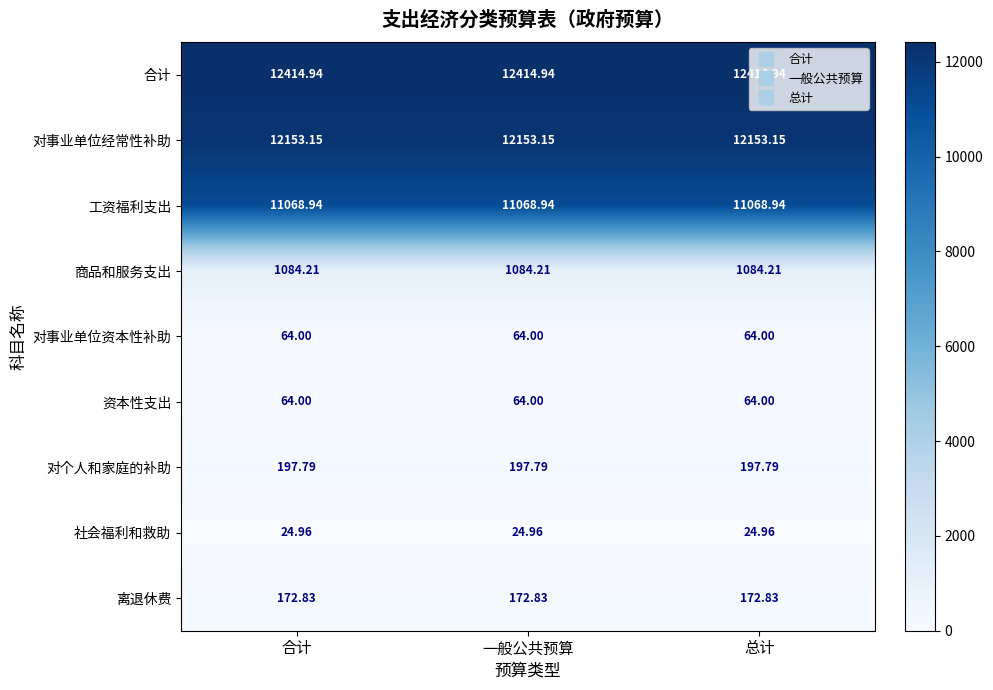

What is the spread (max minus min) of values at 总计?

12390.0